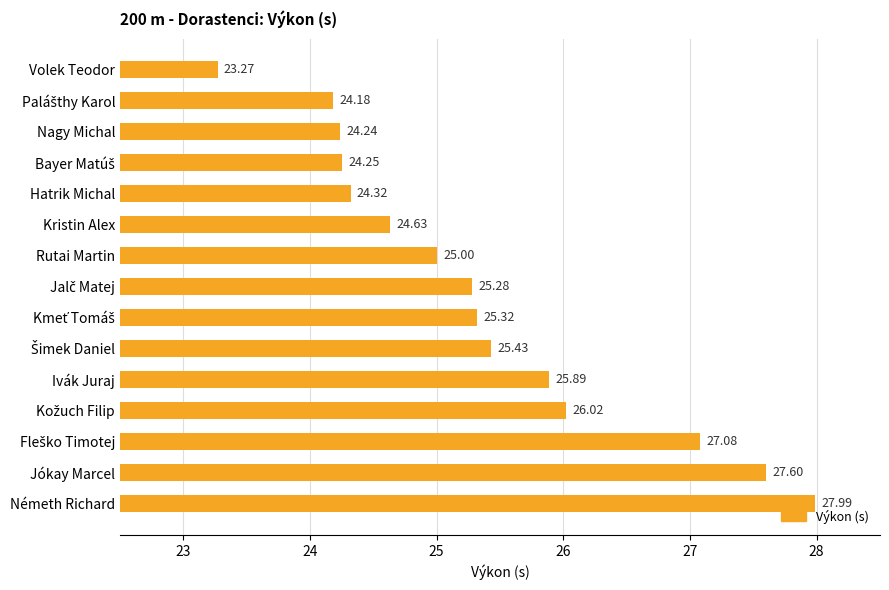

At which label is the value closest to 25?

Rutai Martin